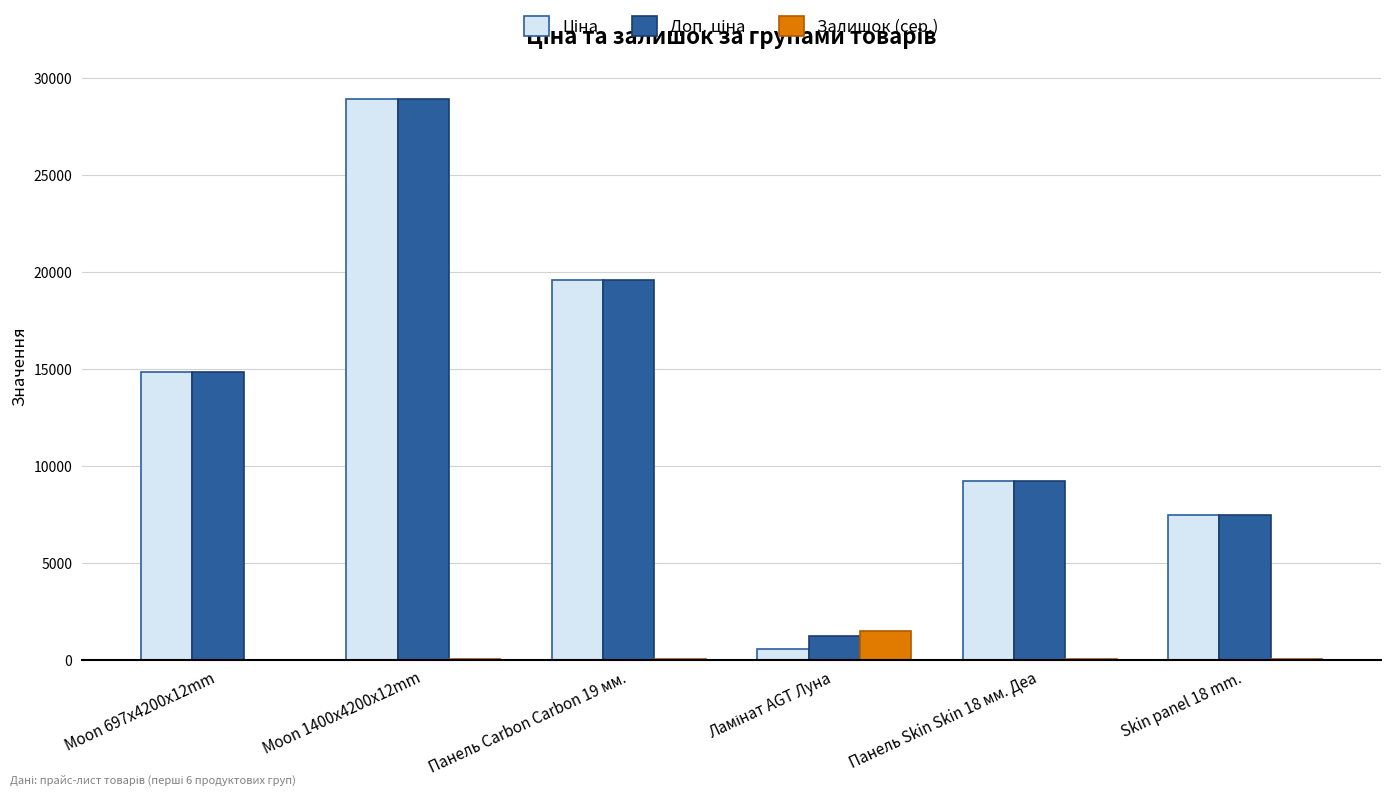

What is the sum of the Залишок (сер.) values at Moon 697x4200x12mm and Панель Carbon Carbon 19 мм.?

21.0